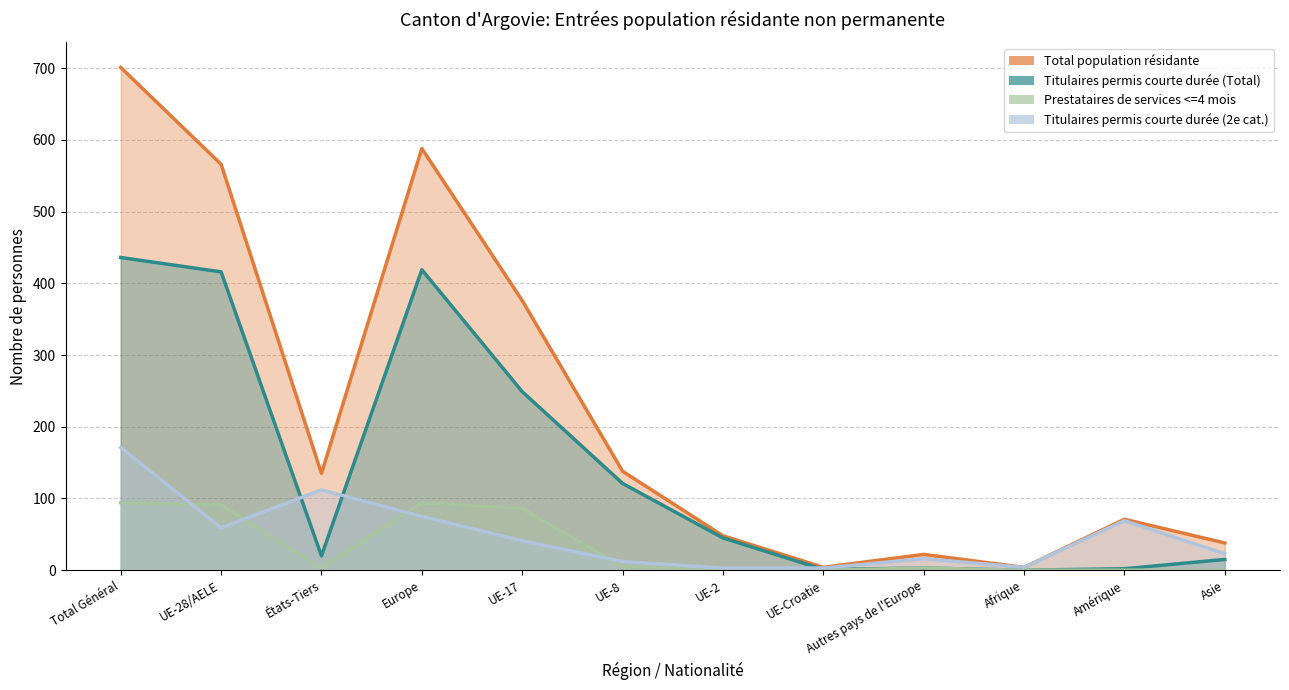

At how many categories does at least one series exceed 616?

1